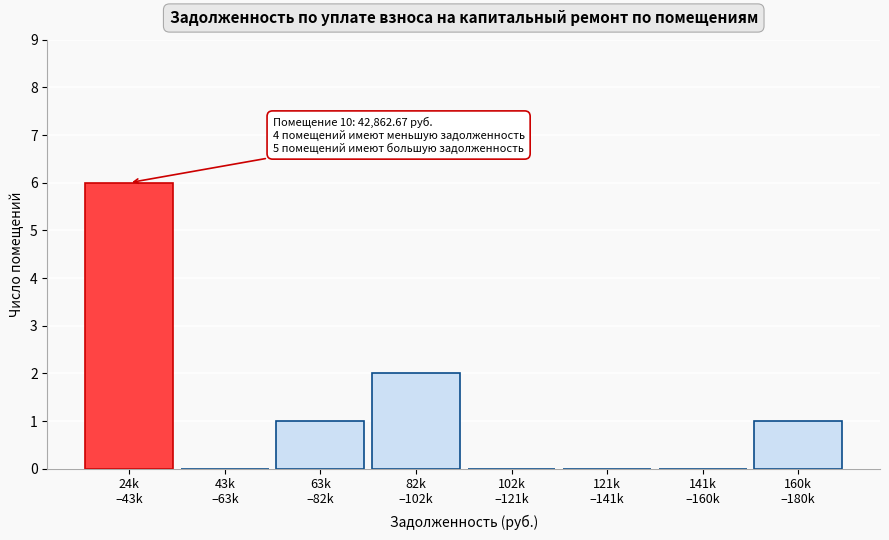

What is the greatest value displayed?

6